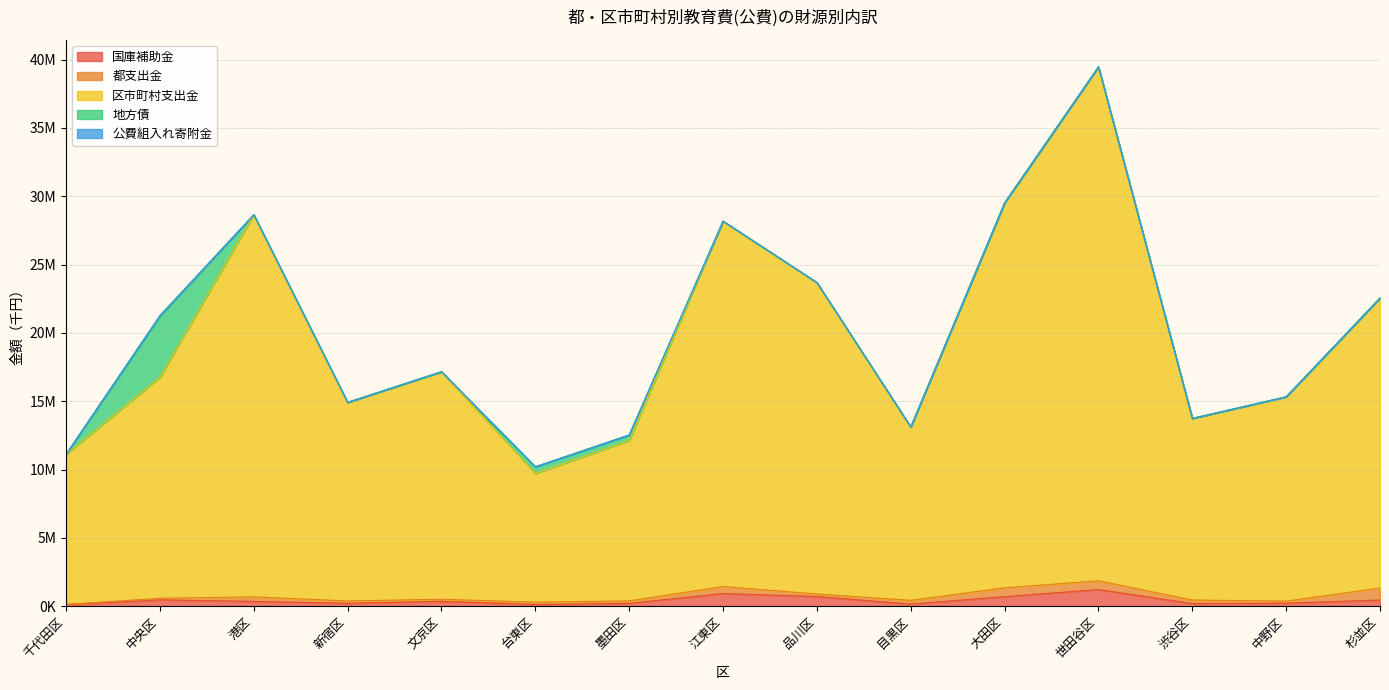

Reading left to right, list all the values displayed in this chart.

国庫補助金: 105834	466207	349781	210641	356292	120839	205331	922877	704932	155019	694490	1216174	187726	215839	452058
都支出金: 26446	113006	331884	171720	150795	171805	181532	517741	183968	272660	648146	643484	262883	153736	876342
区市町村支出金: 10983679	16176574	27969355	14533934	16652558	9419864	11742476	26737936	22790896	12683903	28174579	37609642	13293463	14953883	21228060
地方債: 0	4477000	0	0	0	490000	400000	0	0	0	0	0	0	0	0
公費組入れ寄附金: 0	39770	0	0	0	0	0	0	16000	3631	0	0	0	340	0